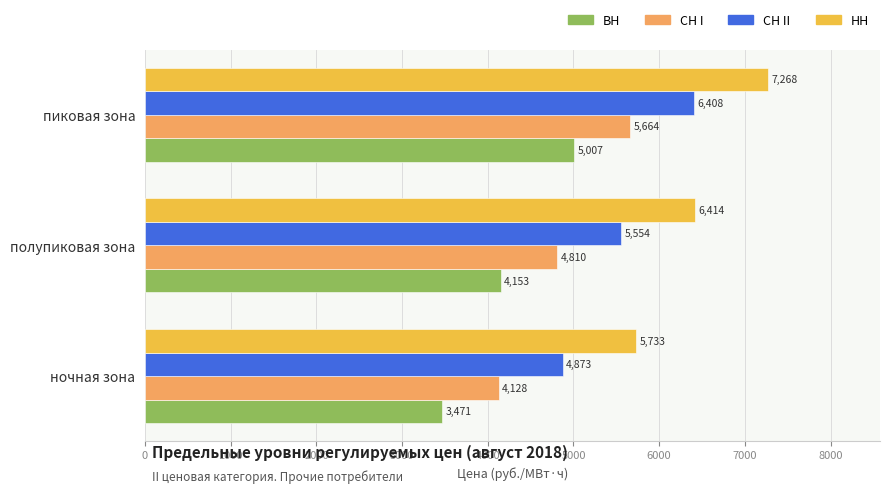

Which series has the largest total across all categories?

НН